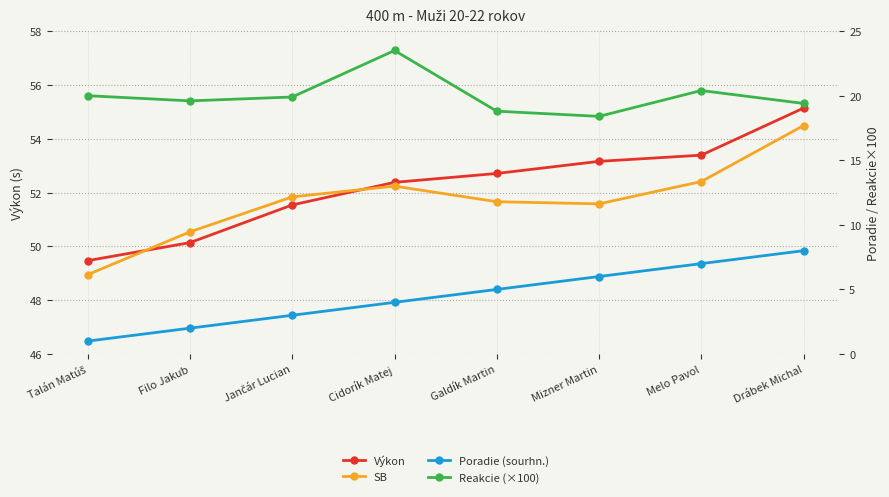

Between Melo Pavol and Drábek Michal, which series saw the biggest shift?

SB